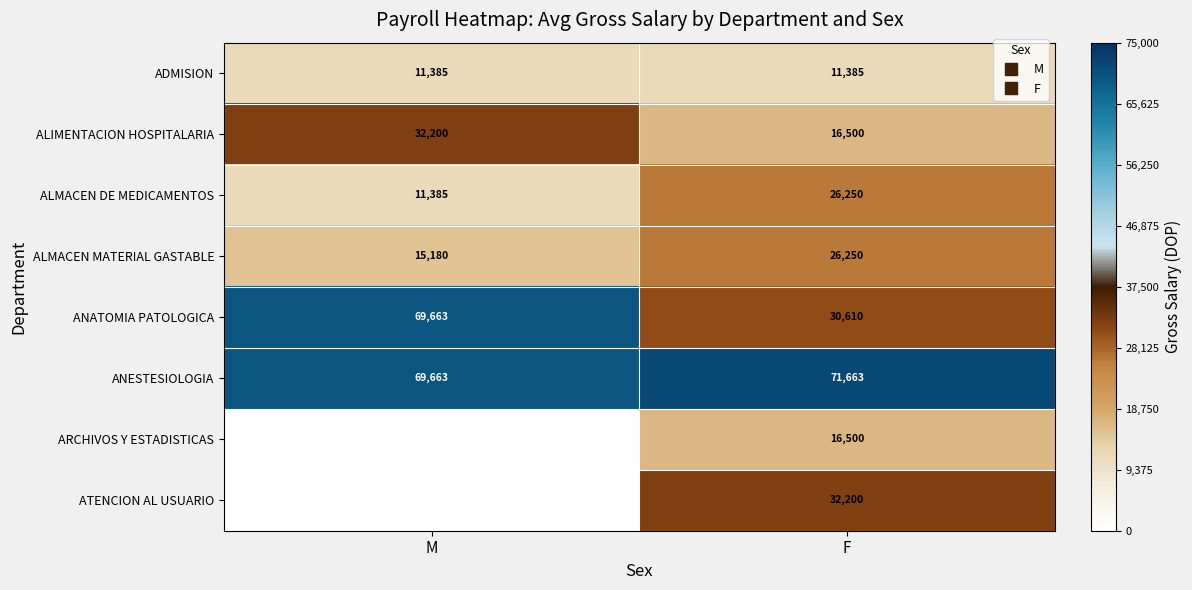

At which label is ALMACEN MATERIAL GASTABLE closest to 20715?

M